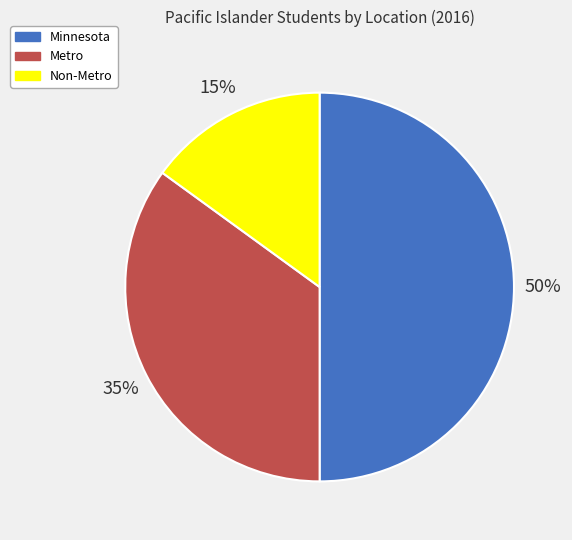

Is the sum of Minnesota and Metro greater than half?

Yes